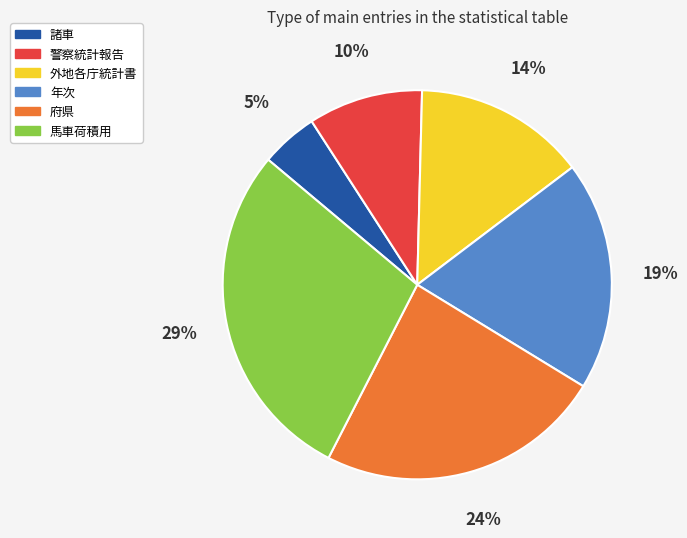

To the nearest percent, what is the average slice percentage?

17%